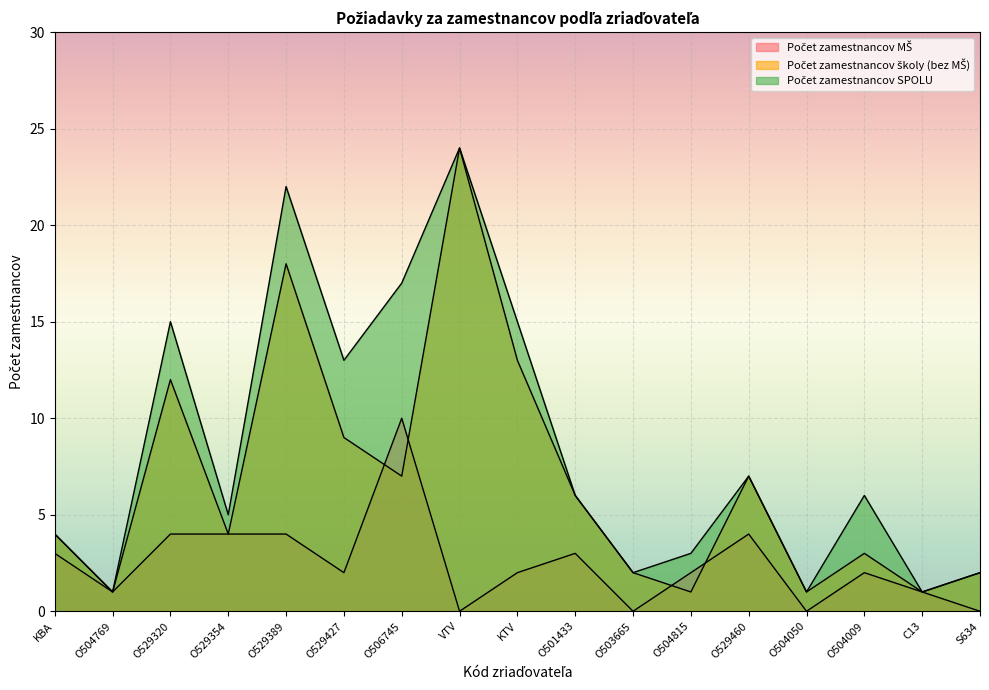

Rank the series at O503665 from highest to lowest value.

Počet zamestnancov školy (bez MŠ), Počet zamestnancov SPOLU, Počet zamestnancov MŠ